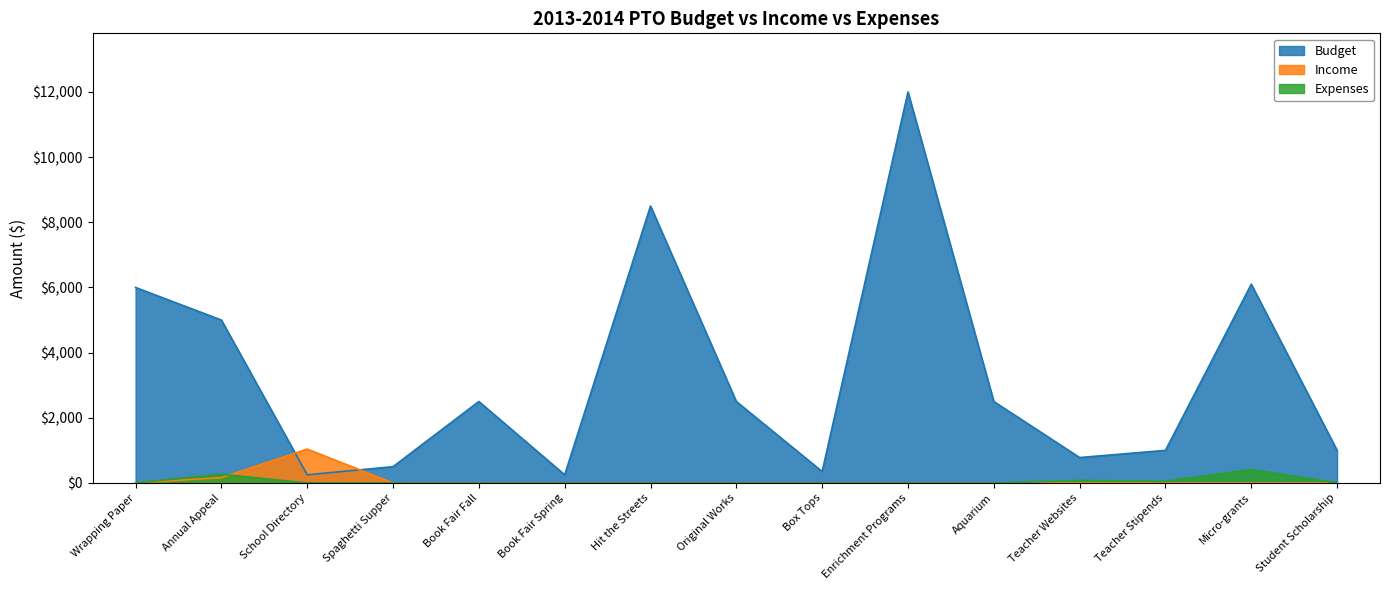

What is the label of the 6th point from the right?

Enrichment Programs